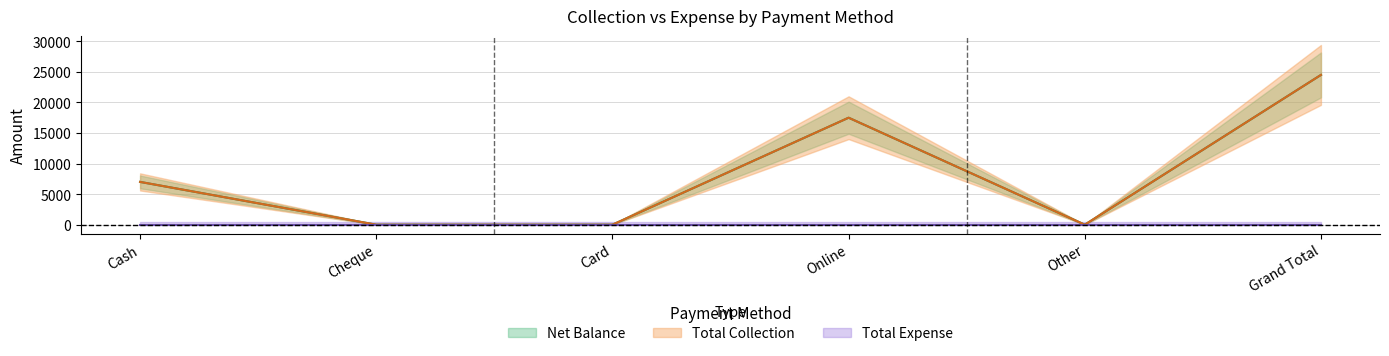

How many points are higher than both their immediate neighbors (excluding endpoints)?

1